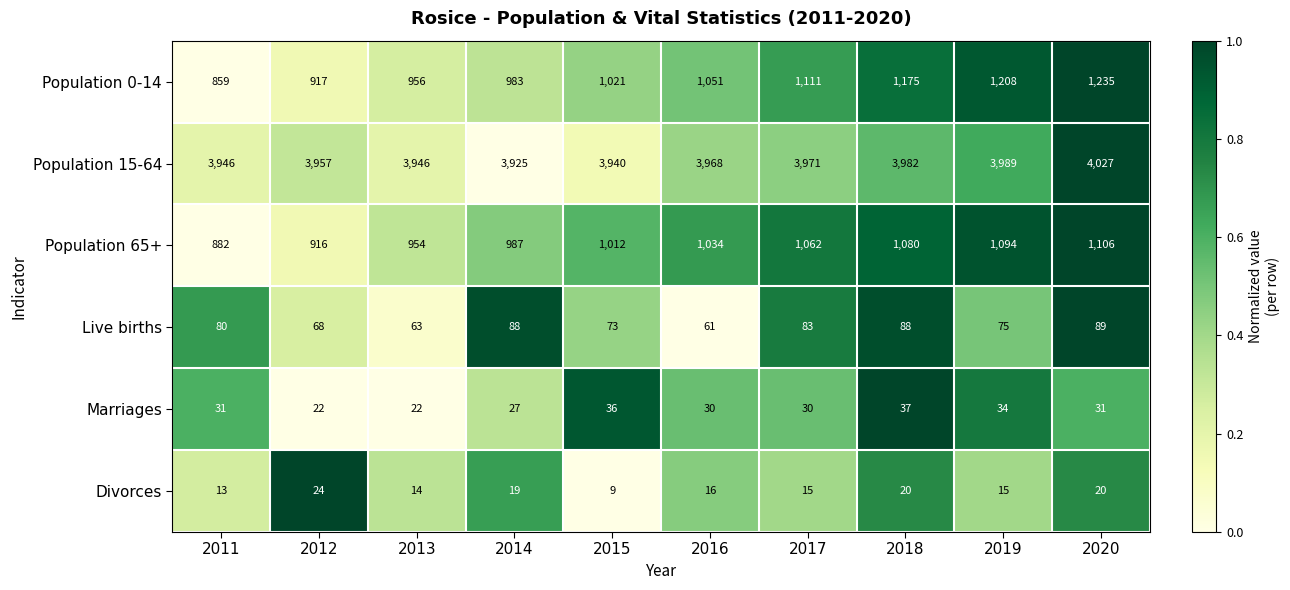

Is it true that Live births equals 63 at 2013?

True